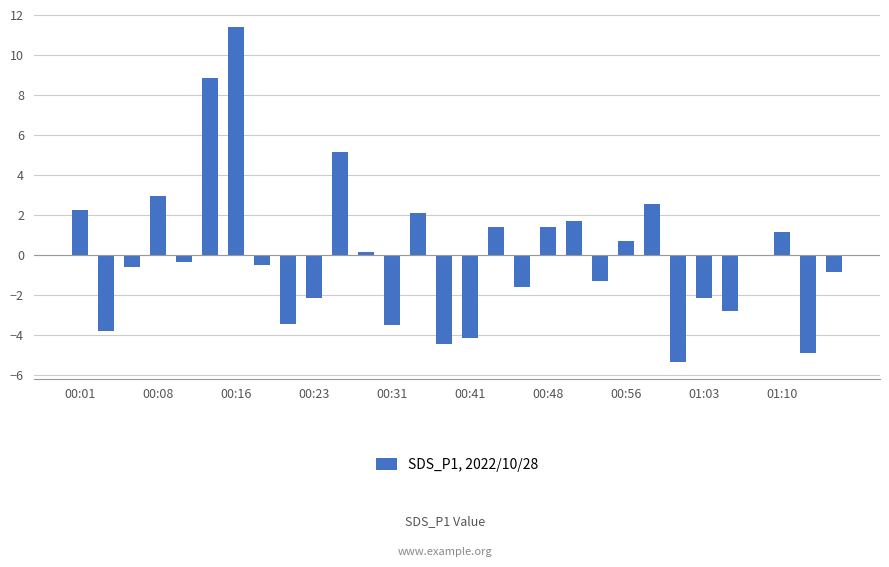

What is the maximum value shown in the chart?

11.4